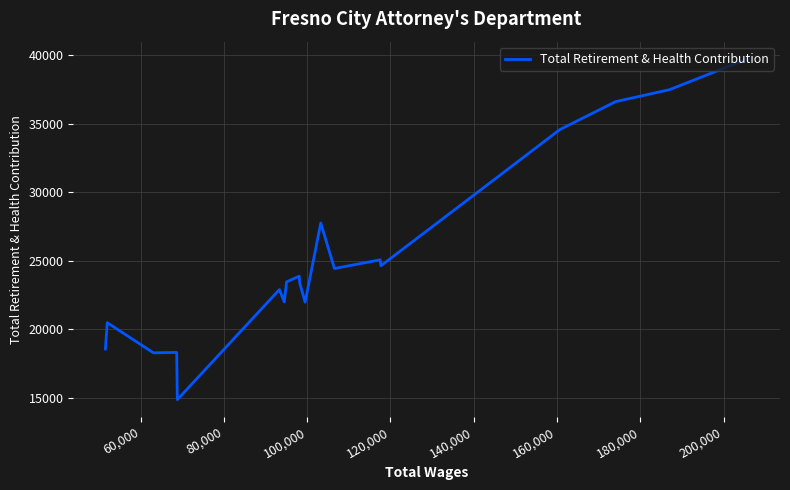

What is the sum of all values?

509203